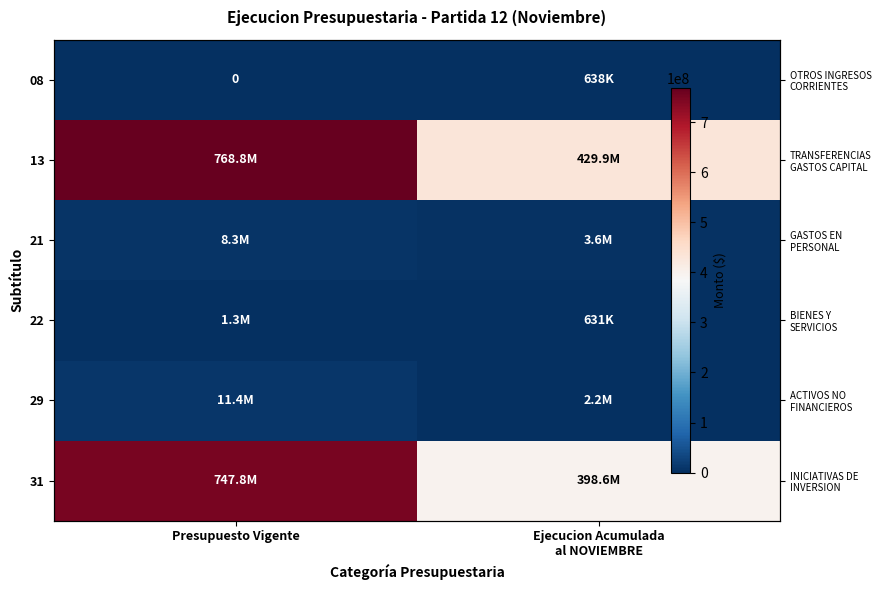

What is the spread (max minus min) of values at Ejecucion Acumulada
al NOVIEMBRE?

429226189